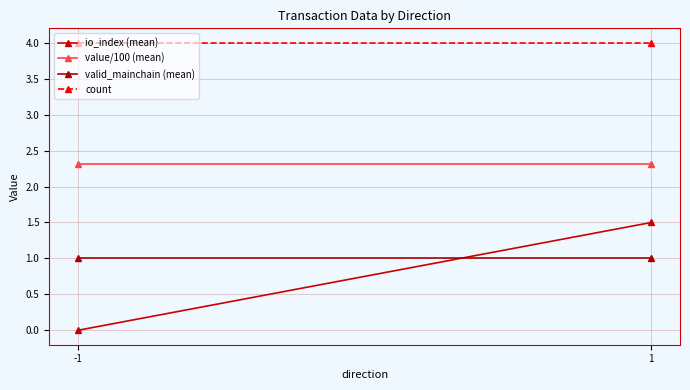

Reading left to right, list all the values displayed in this chart.

io_index (mean): 0.0	1.5
value/100 (mean): 2.3	2.3
valid_mainchain (mean): 1.0	1.0
count: 4.0	4.0